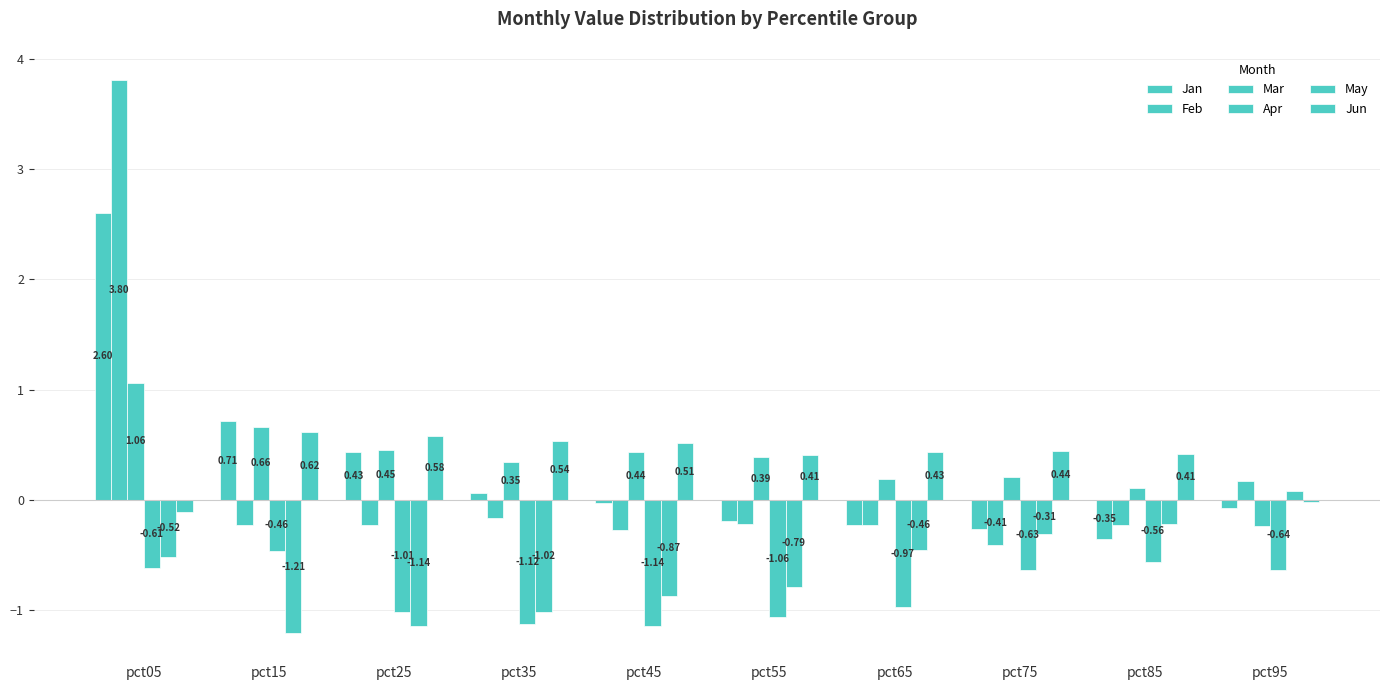

How many bars are there in total?

60